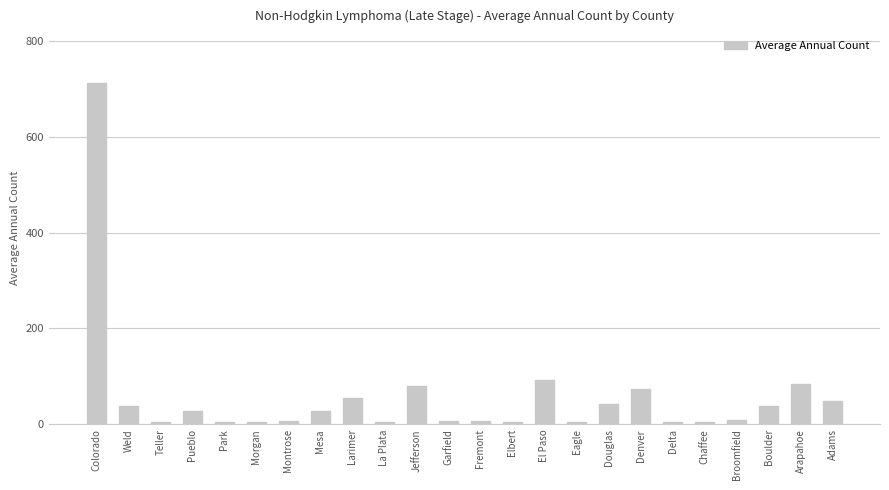

How many series are shown in this chart?

1